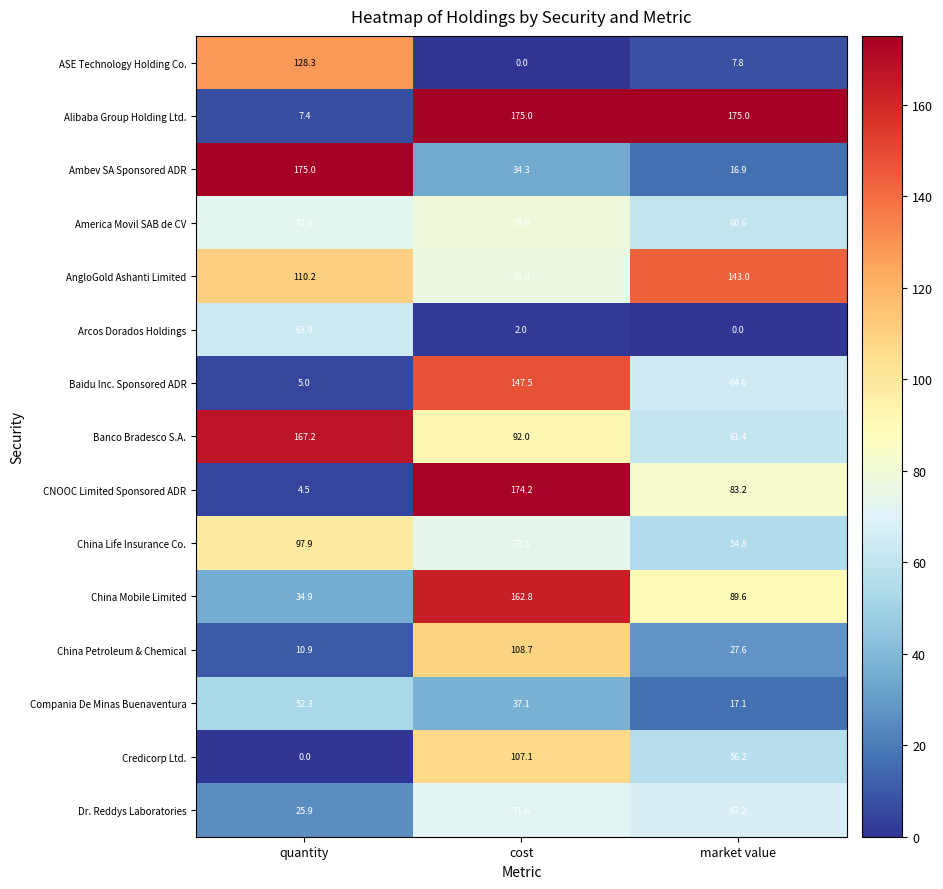

What is the sum of the Baidu Inc. Sponsored ADR values at market value and quantity?

69.6